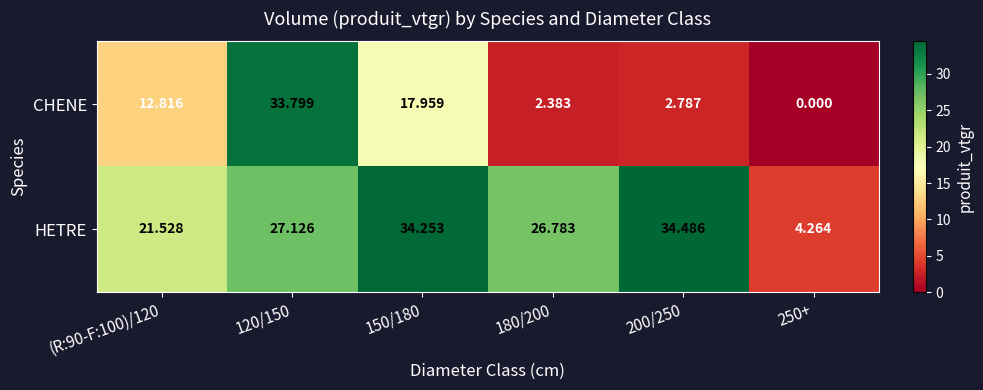

Is the value of HETRE at 120/150 greater than the value of CHENE at 250+?

Yes